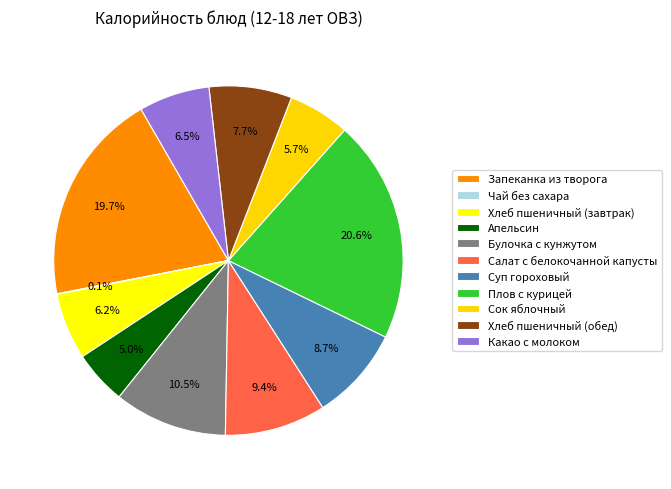

Is it true that Апельсин is 1% of the pie?

False